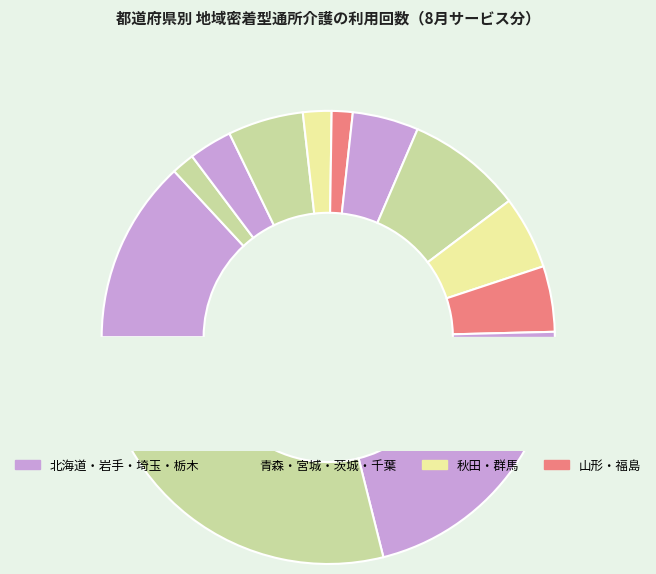

Approximately how many times larger is the value at 青森県 compared to 茨城県?

0.2